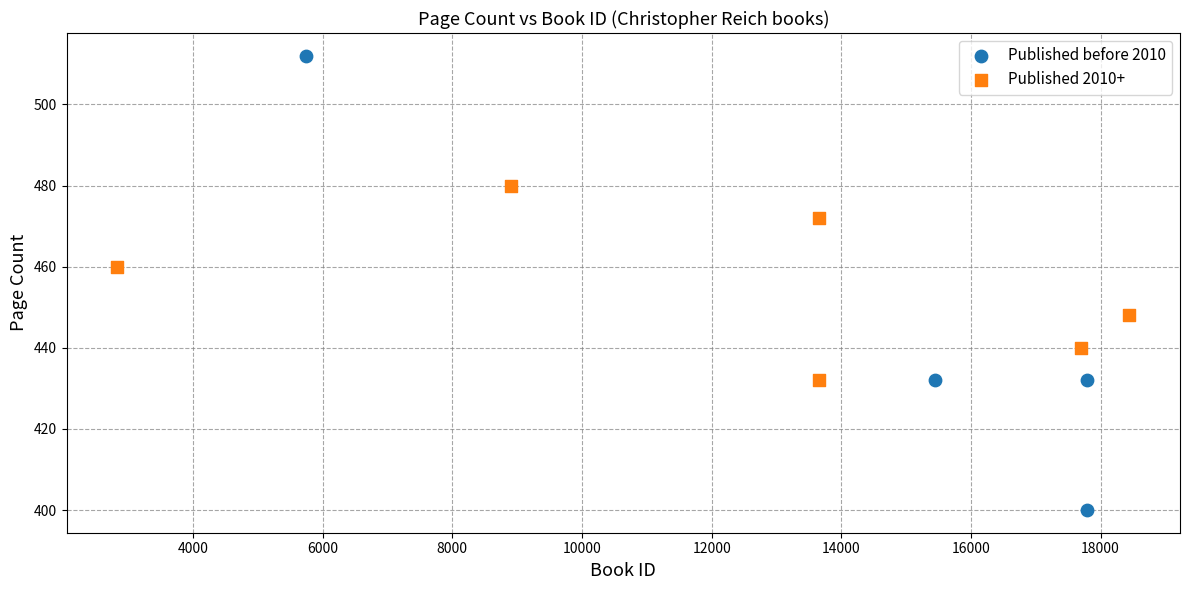

Which series reaches the minimum Y coordinate?

Published before 2010